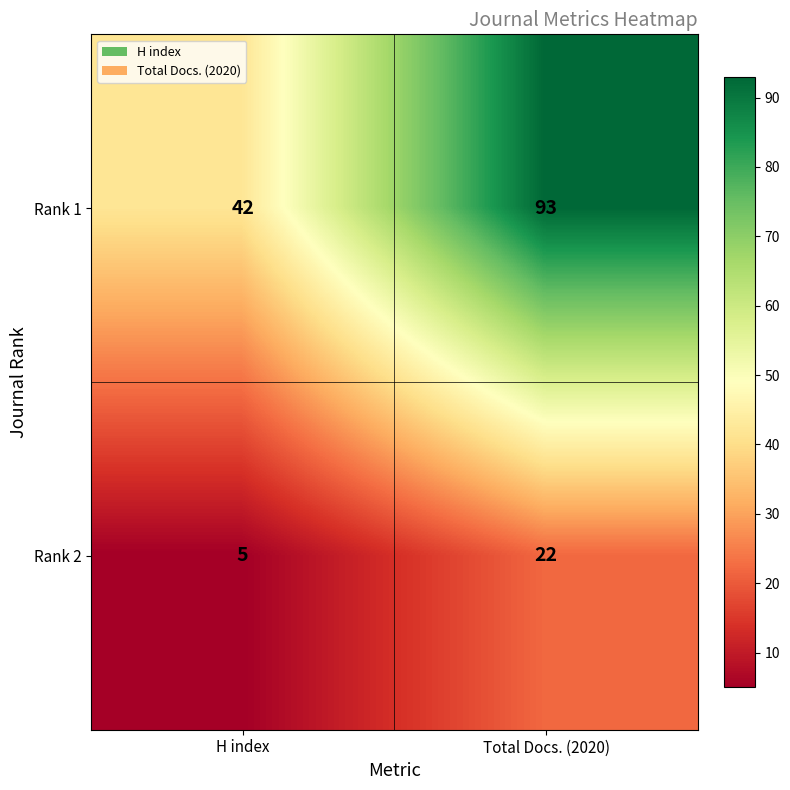

Which series has the largest total across all categories?

Rank 1